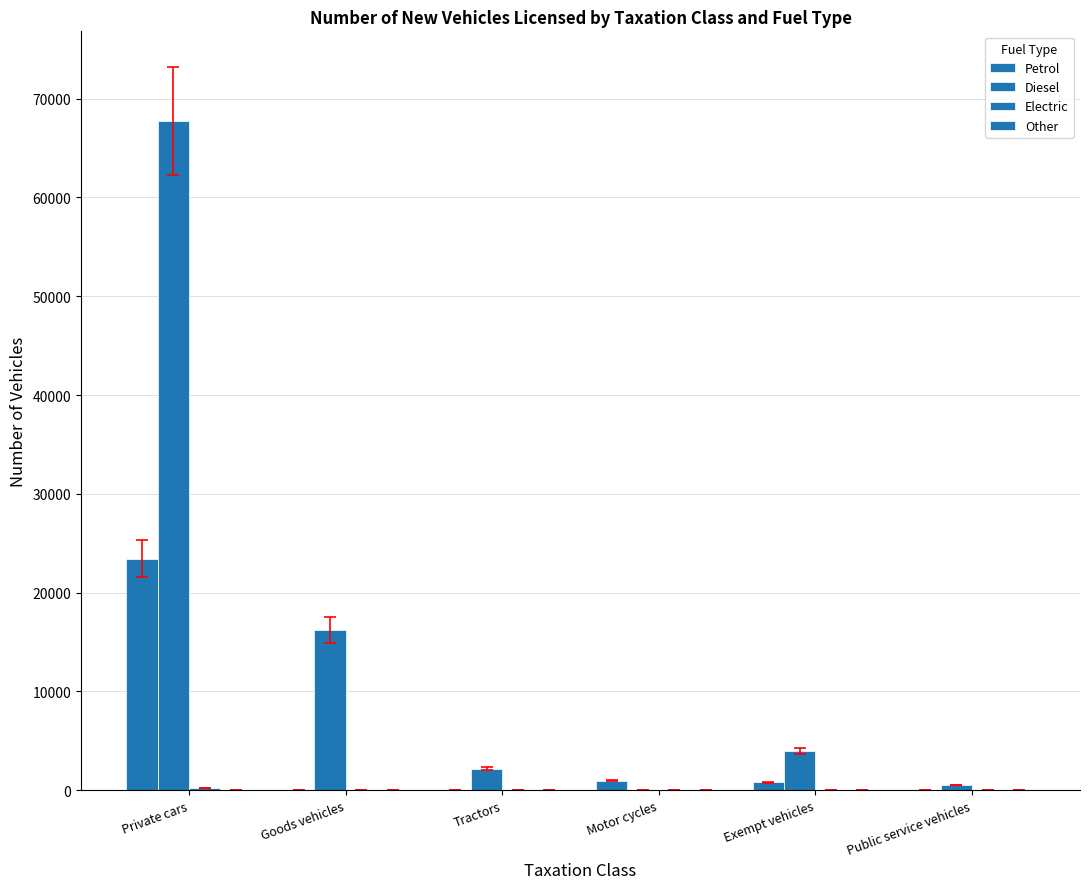

Rank the series by their maximum value, from highest to lowest.

Diesel, Petrol, Electric, Other